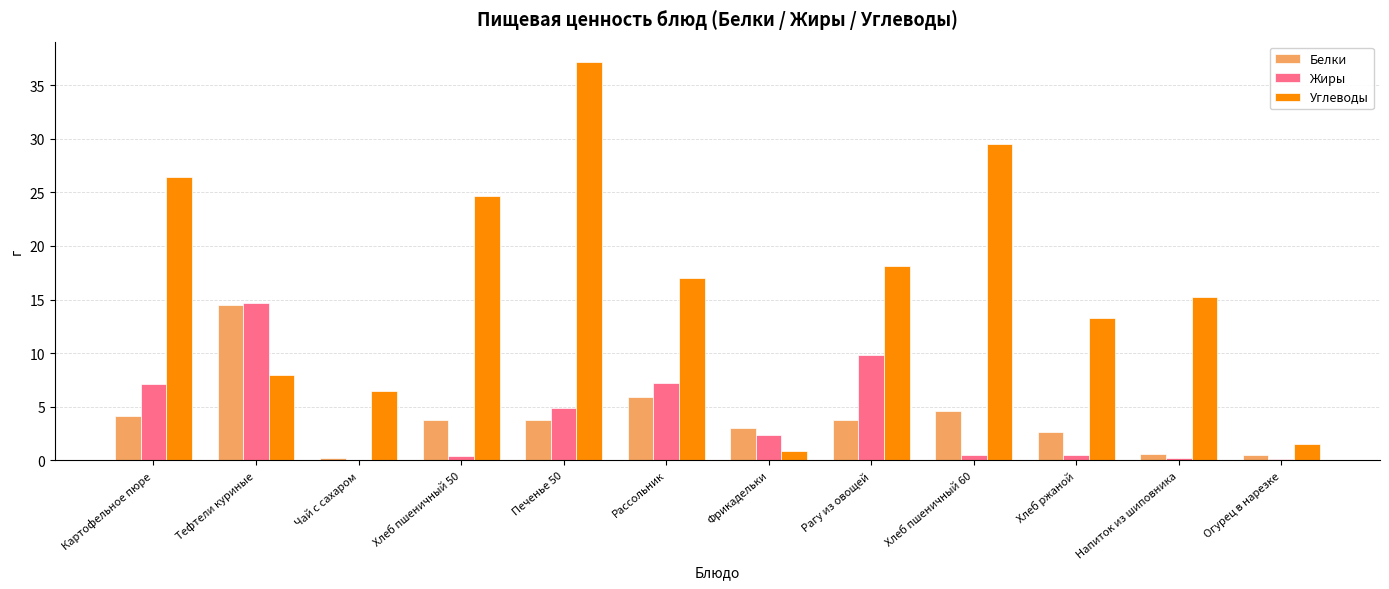

What is the spread (max minus min) of values at Печенье 50?

33.4